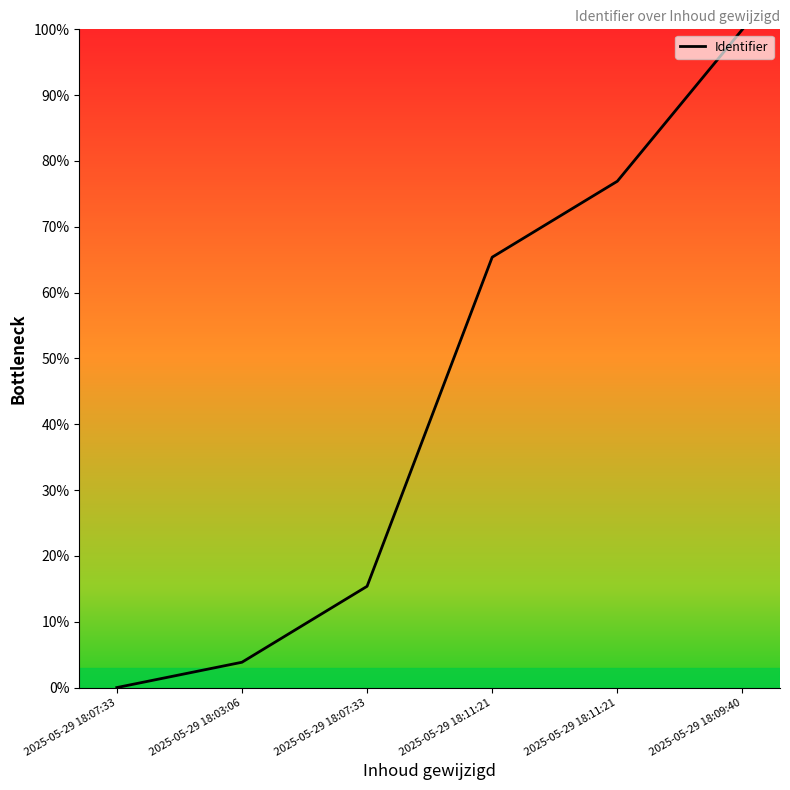

Is this an area chart (filled region under the line)?

No